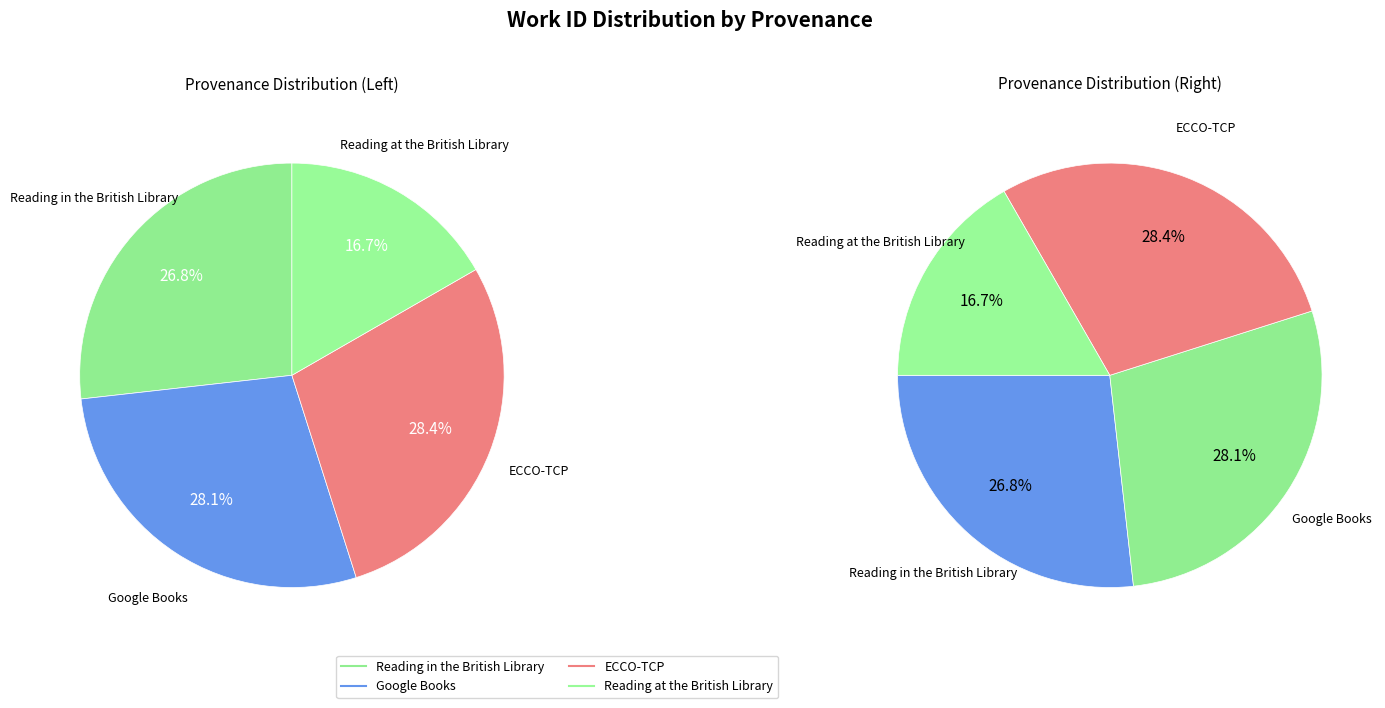

Rank the categories by value from lowest to highest.

Reading at the British Library, Reading in the British Library, Google Books, ECCO-TCP